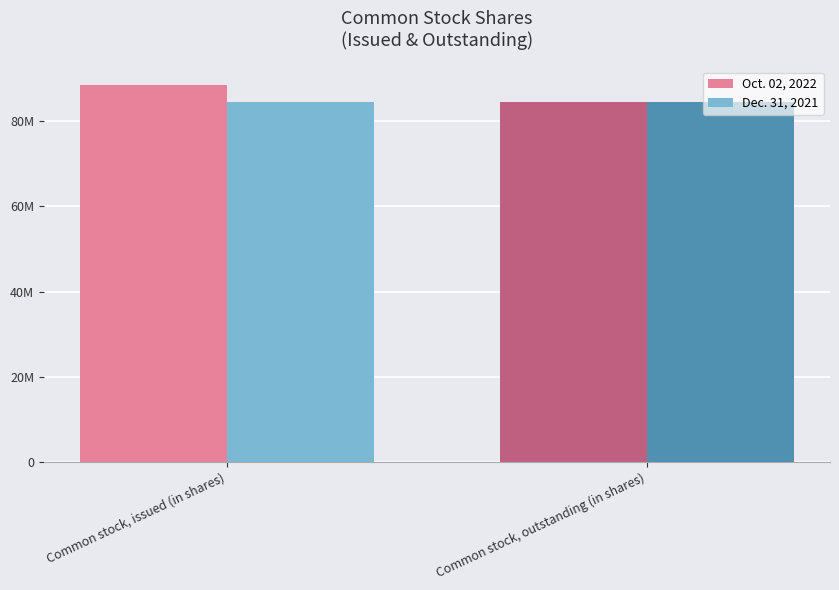

What position from the right is Common stock, issued (in shares)?

2